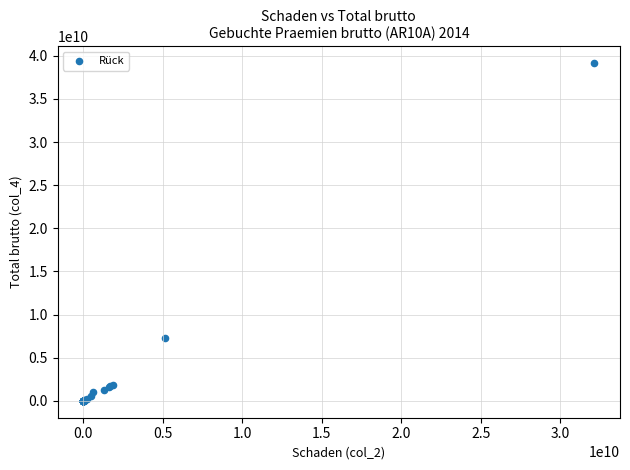

What Y value in the scatter plot is closest to 19580275136?

7296306754